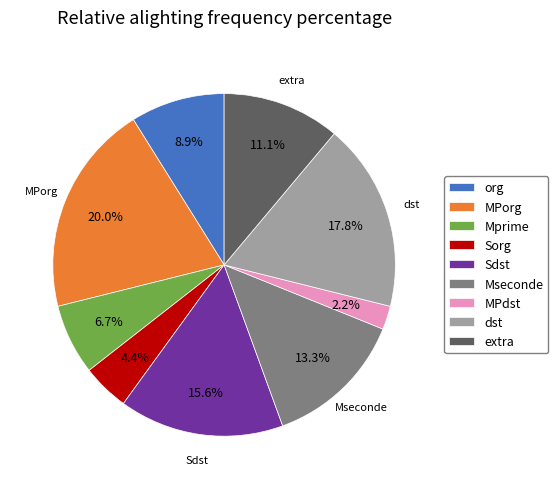

Is there any slice that represents more than half of the pie?

No